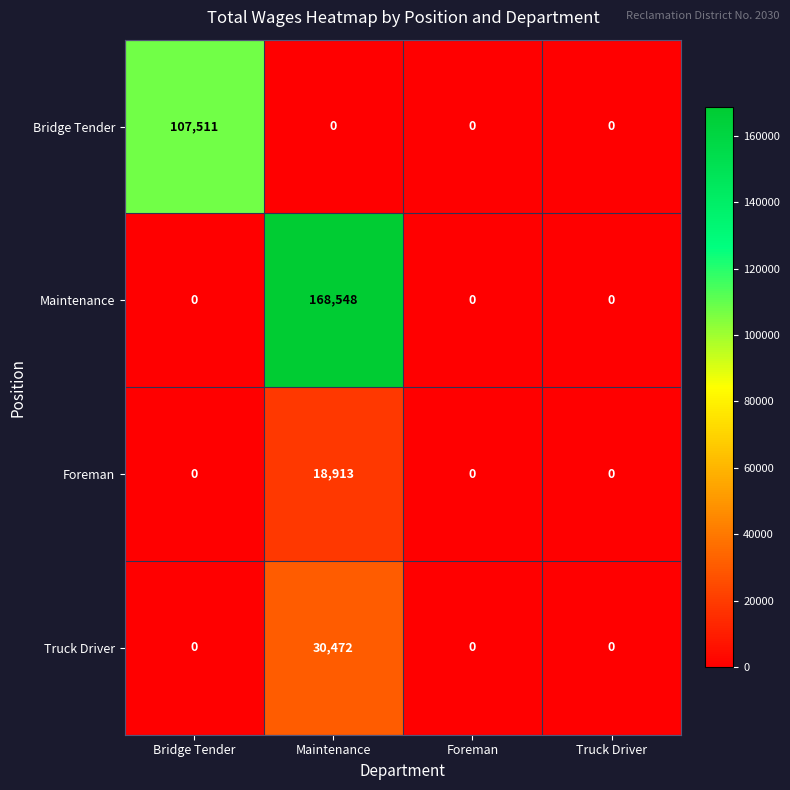

What is the total value across all series at Bridge Tender?

107511